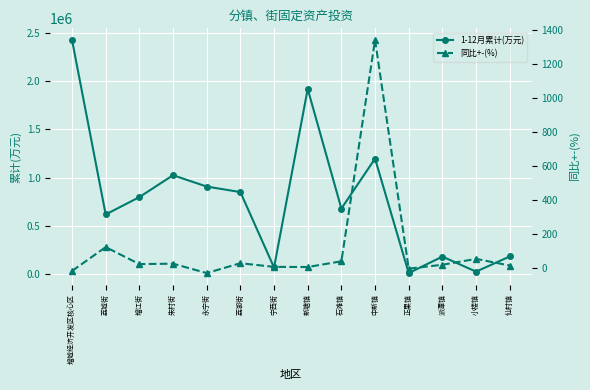

The value of 同比+-(%) at 新塘镇 is 5.4. True or false?

True